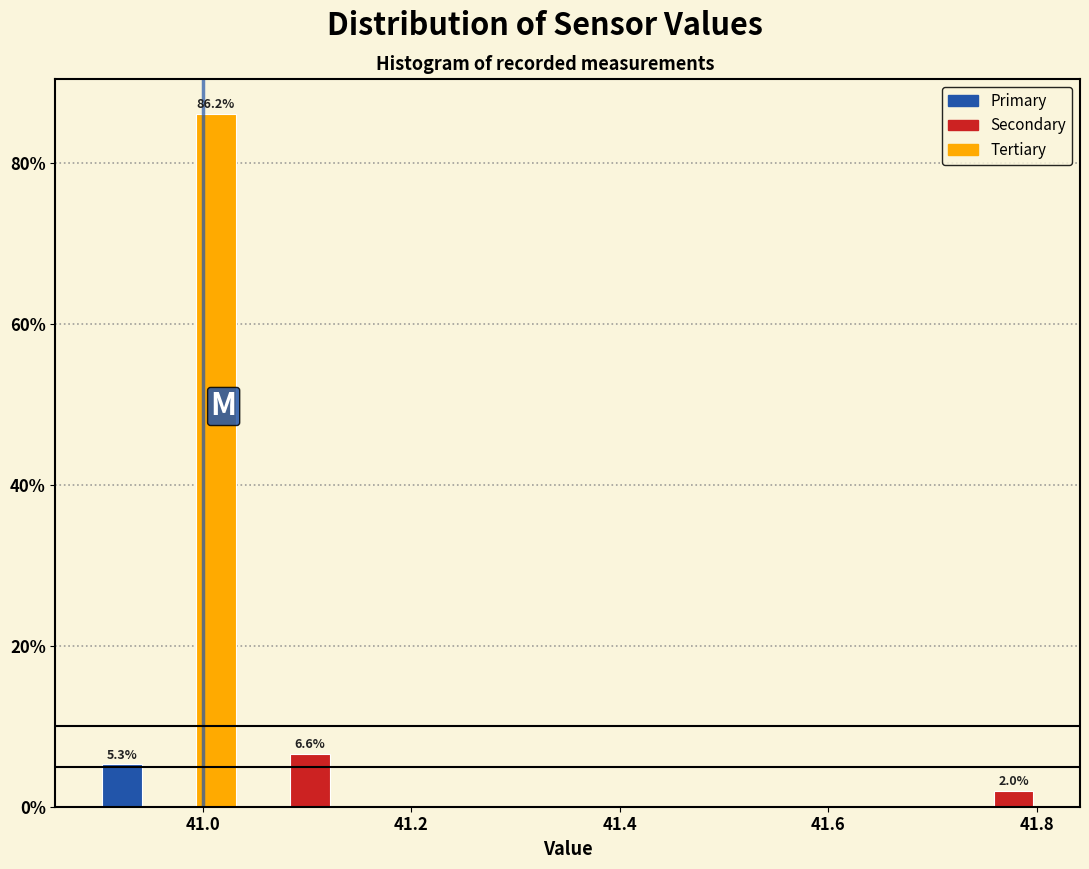

Around what value on the x-axis is the tallest bar? Give the approximate position of its centre, as read against the axis.

41.02